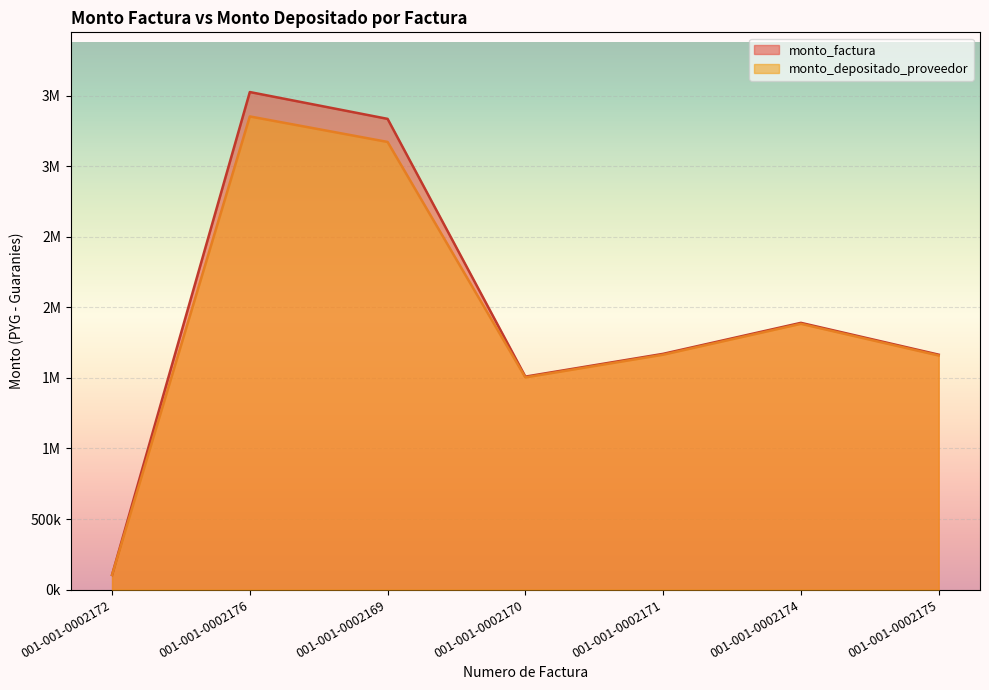

Is it true that monto_depositado_proveedor equals 1883265 at 001-001-0002174?

True